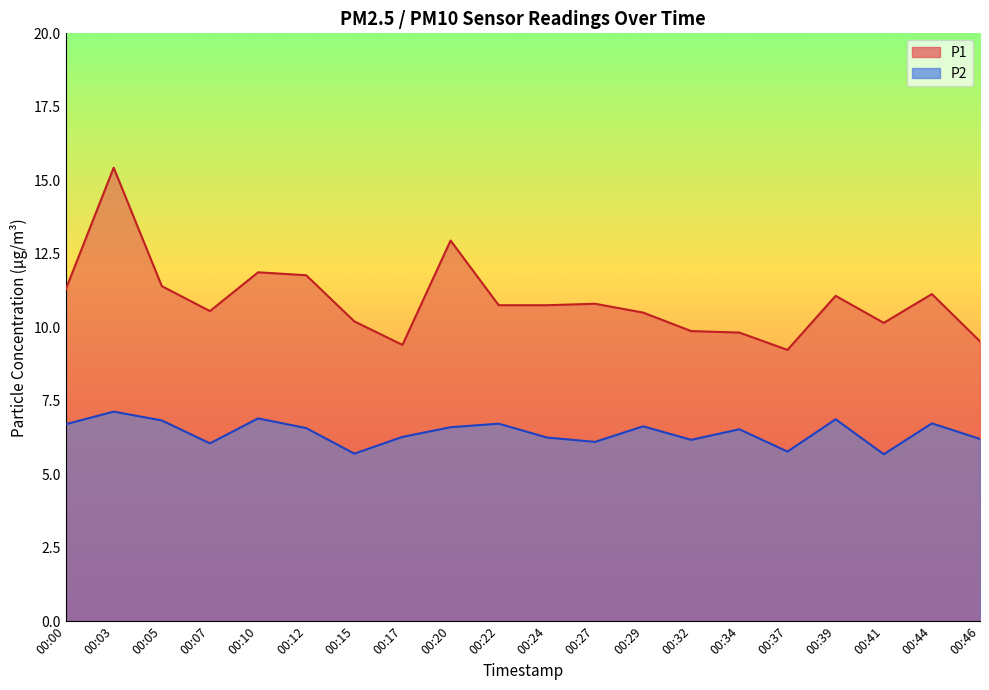

Which category has the lowest value in the P2 series?

00:41